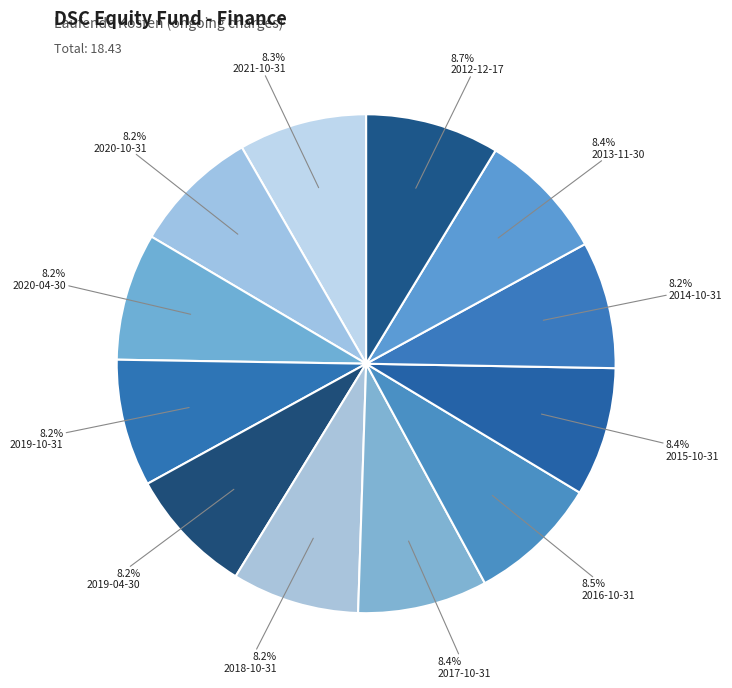

What is the ratio of the value at 2020-04-30 to the value at 2018-10-31?

1.0